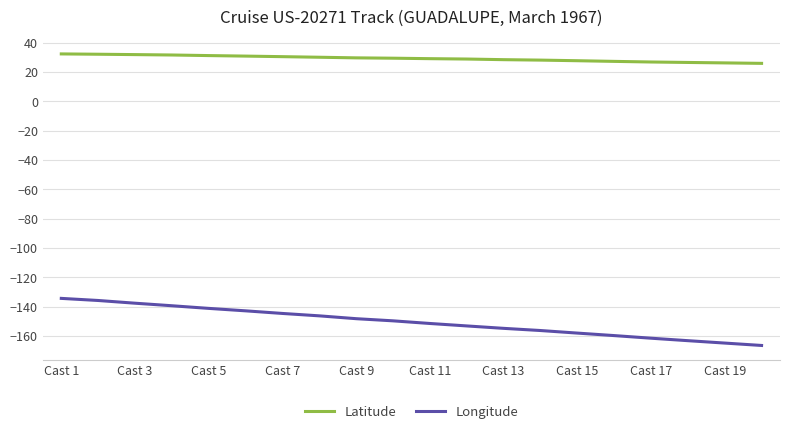

Rank the series by their maximum value, from lowest to highest.

Longitude, Latitude